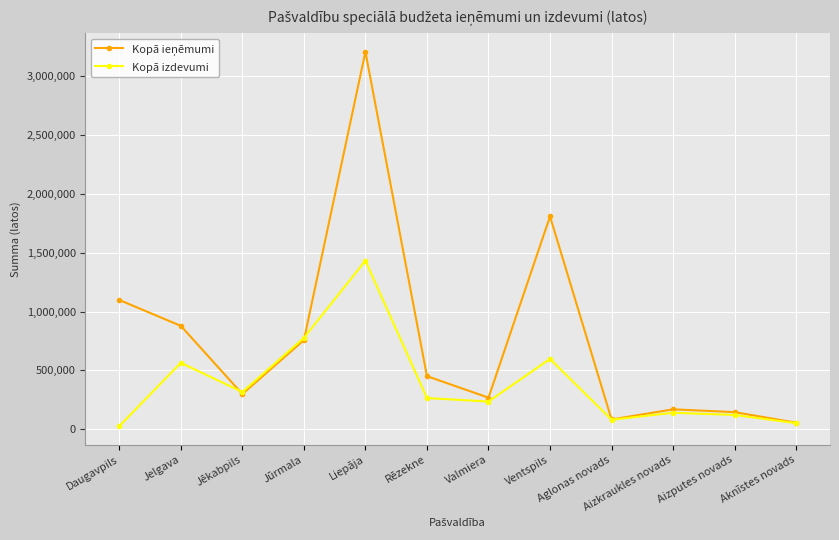

In Kopā izdevumi, how many points are lower than both neighbors (excluding endpoints)?

3